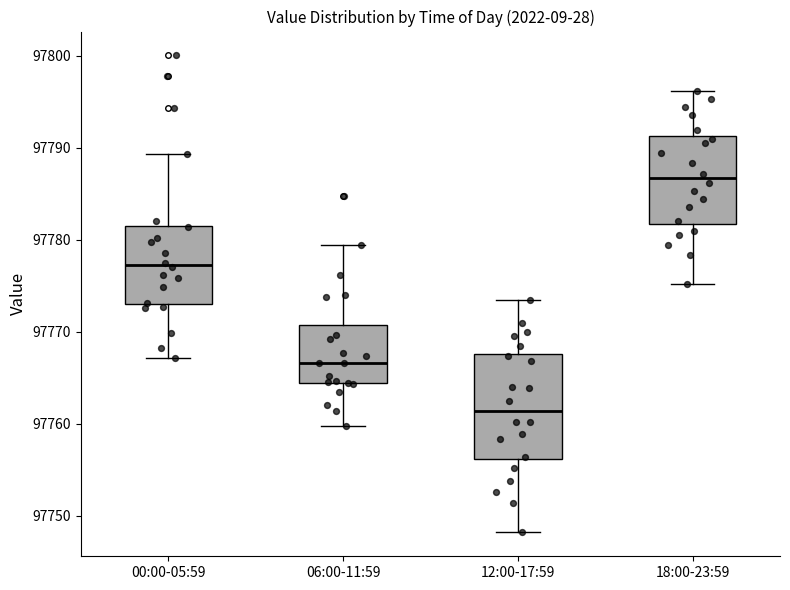

Which box has the highest median line?

18:00-23:59